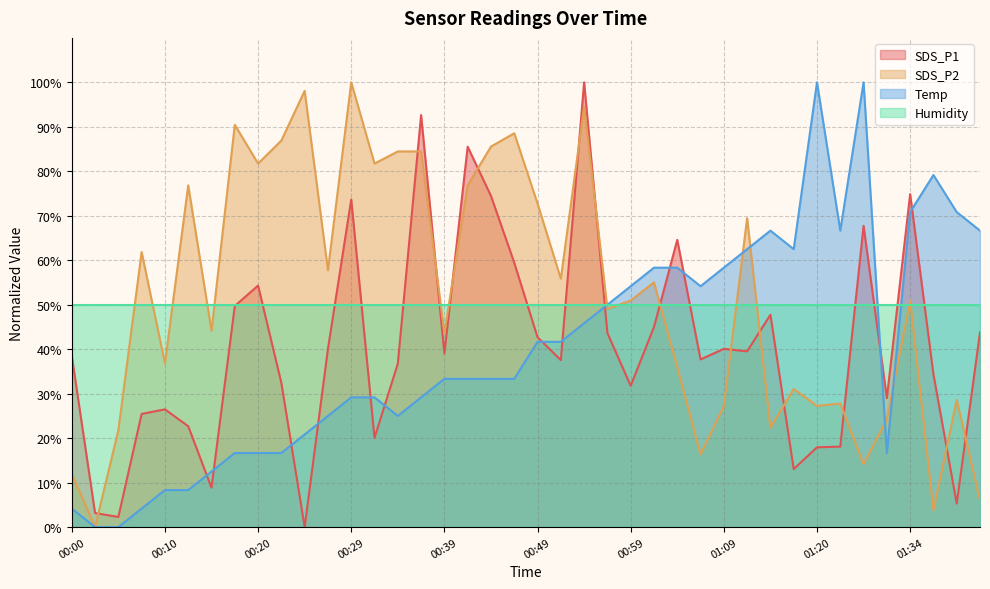

What is the difference between the SDS_P2 values at 01:29 and 01:36?

20.4